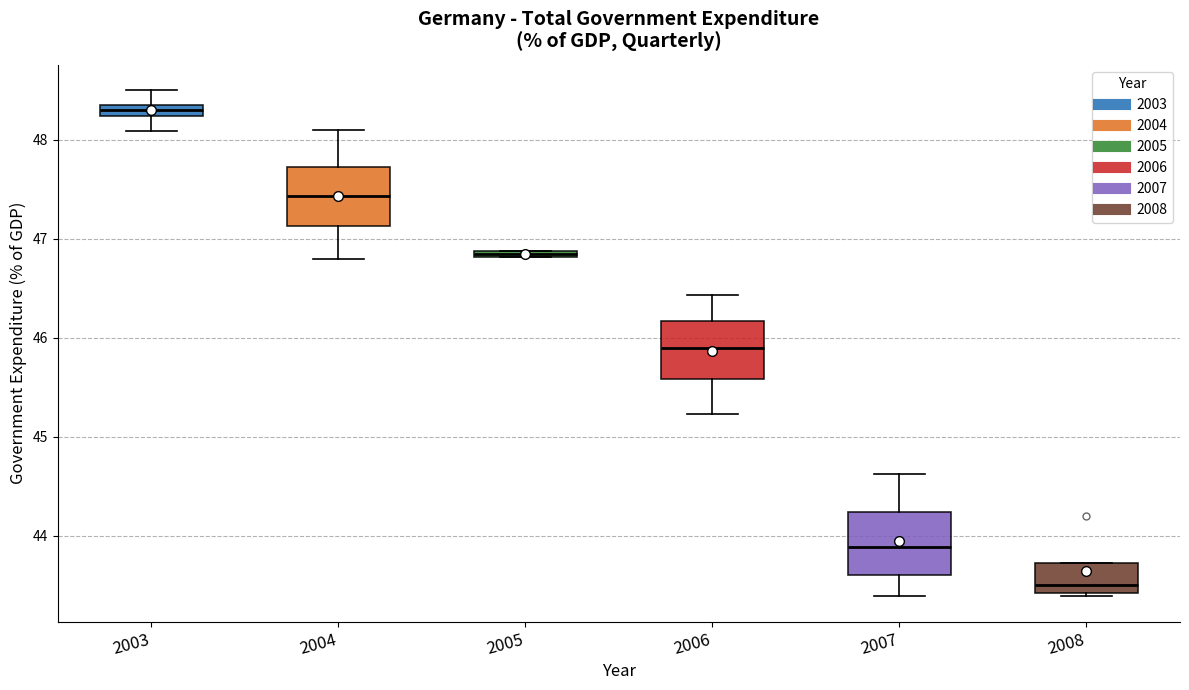

Where does the upper whisker of the box at x = 2004 end on the y-axis? The values are not printed on the chart, so give them approximately, as read against the axis.

48.1